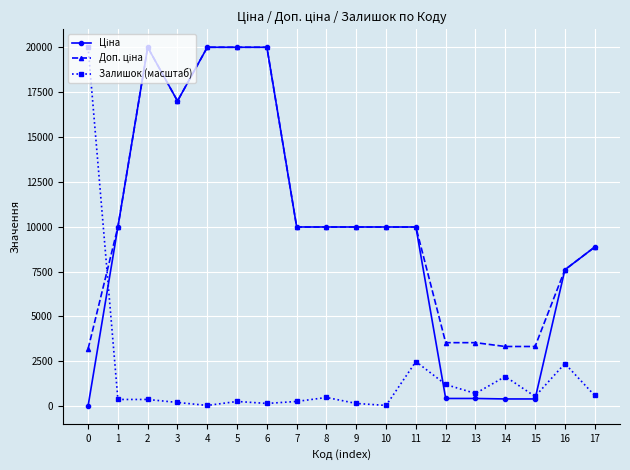

What is the highest value of the Залишок (масштаб) series?

19964.2